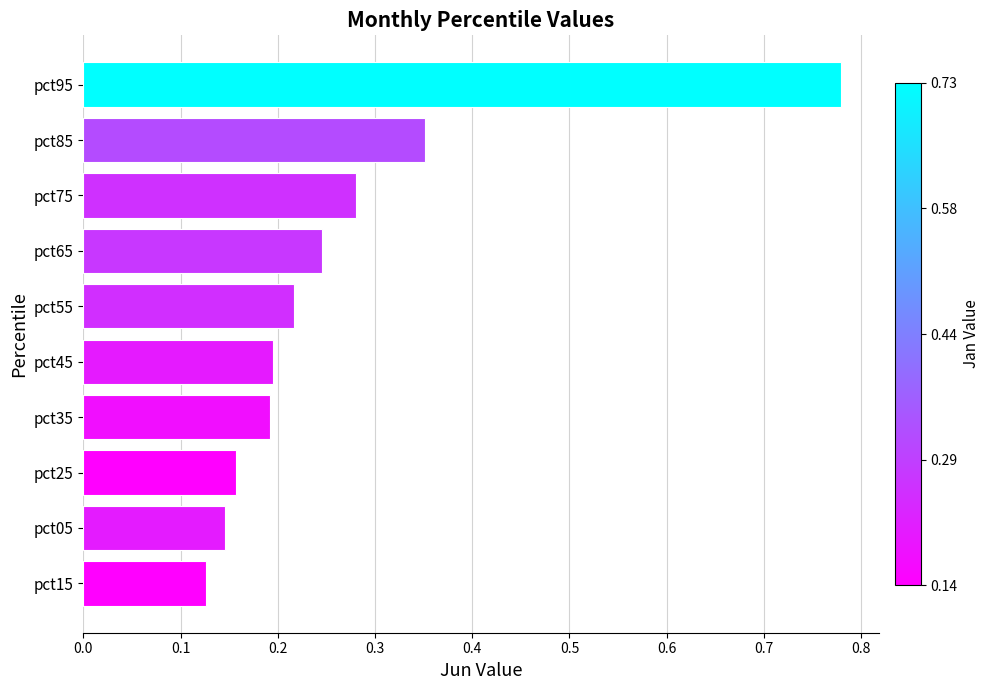

What is the sum of all values?

2.7